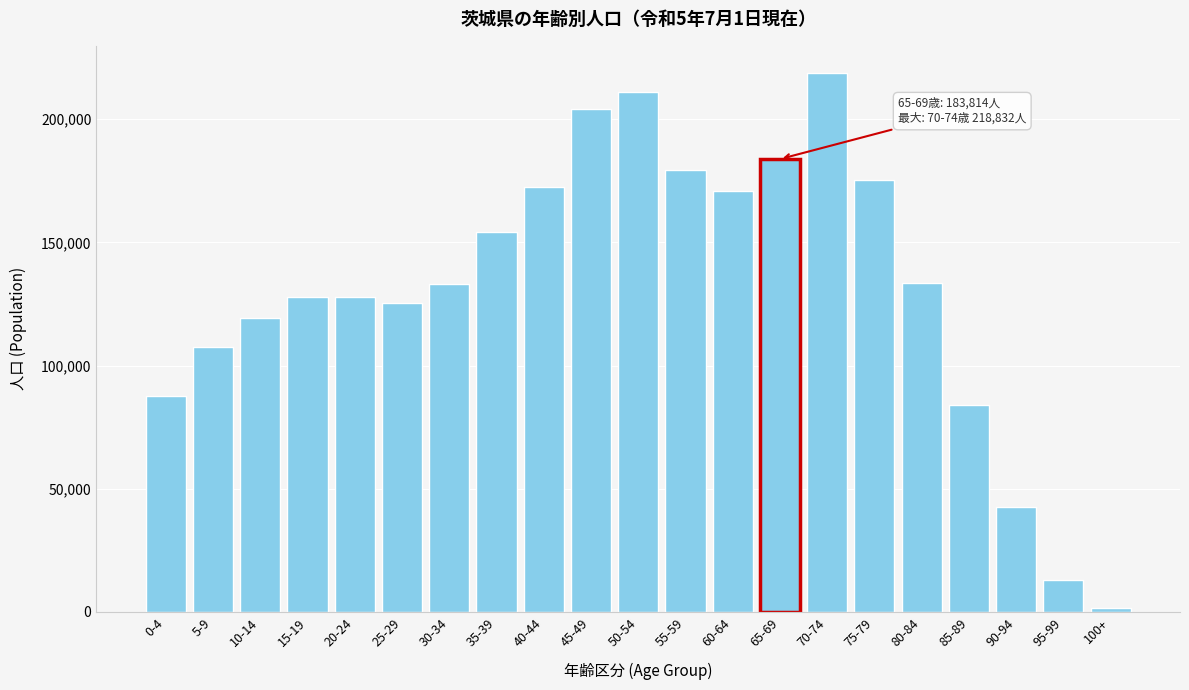

What is the label of the 2nd bar from the right?

95-99